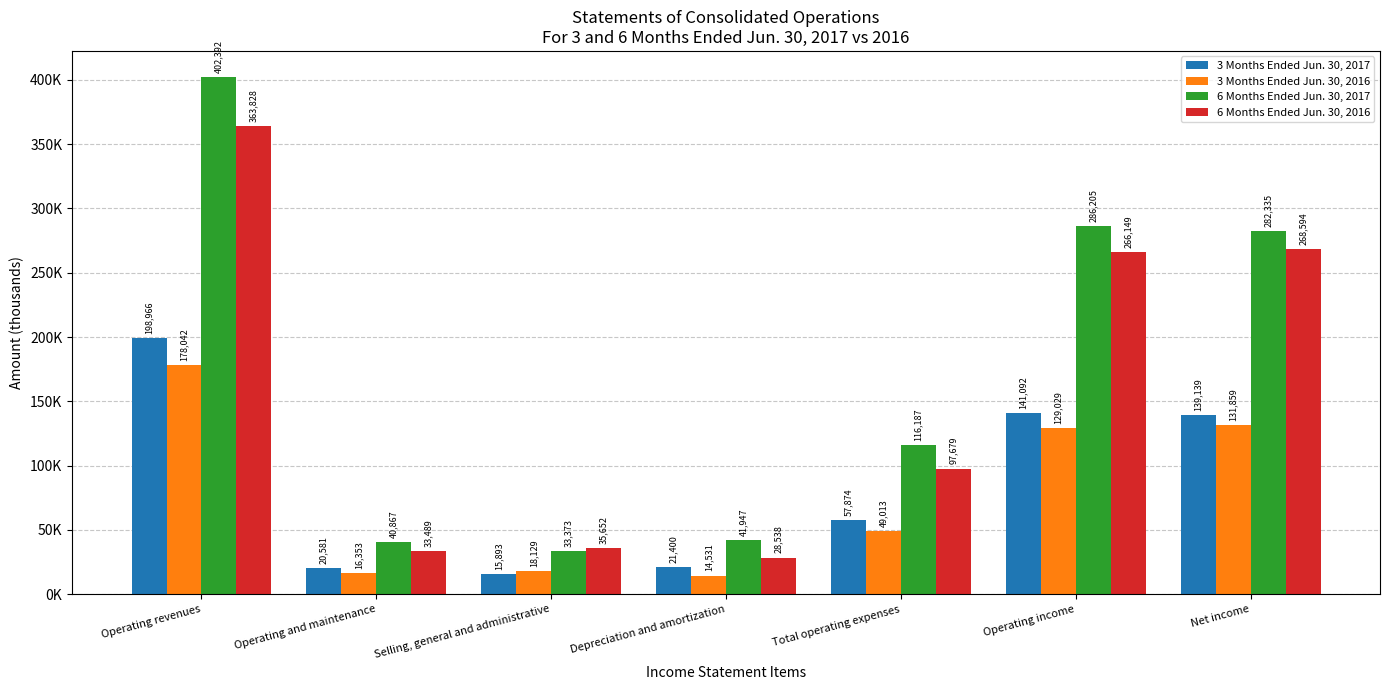

The 3M_2016 series shows 129029 at Operating income. True or false?

True